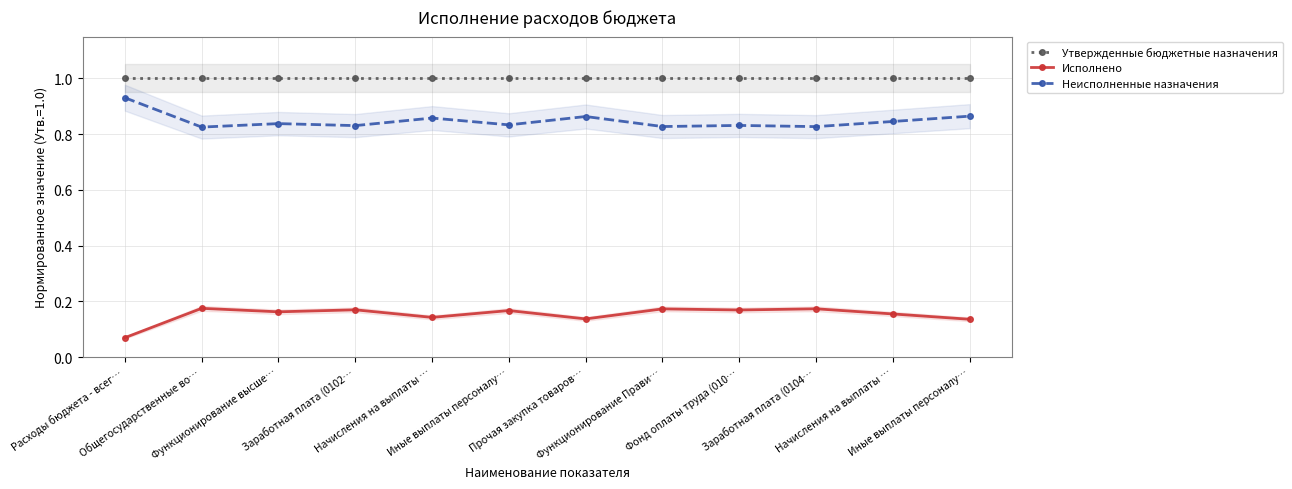

Count the Исполнено values in the range 0 to 1.

12